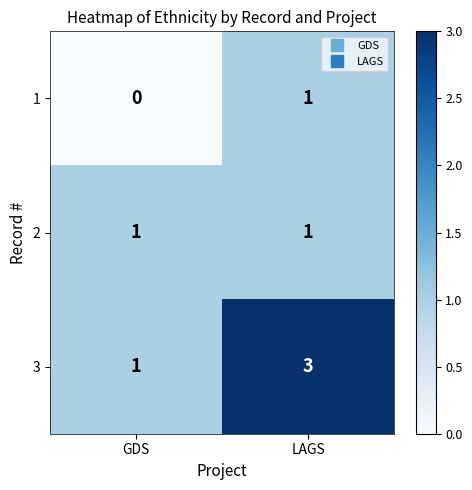

At which label does 1 reach its minimum?

GDS